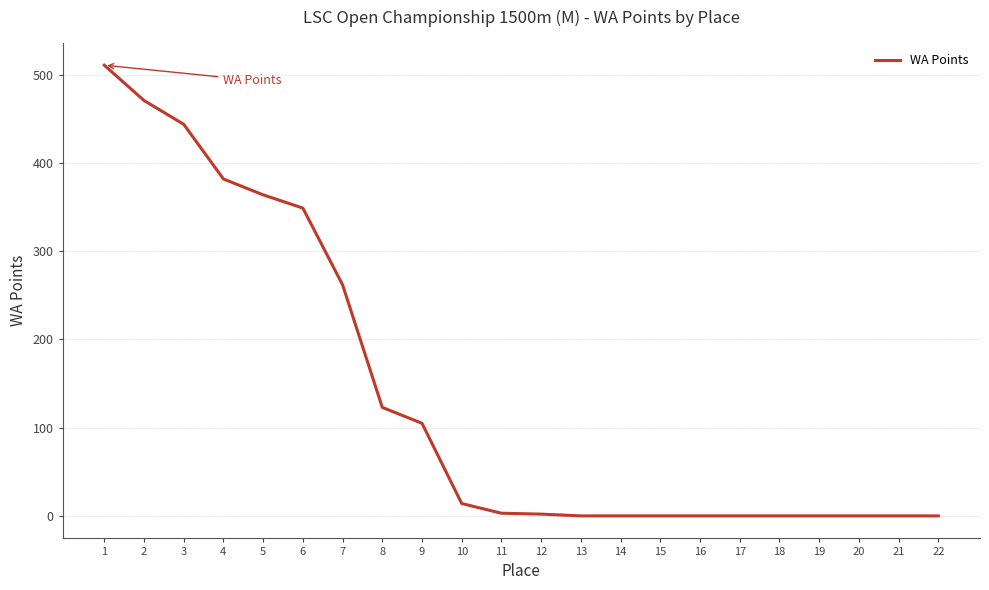

What is the difference between the maximum and minimum values?

511